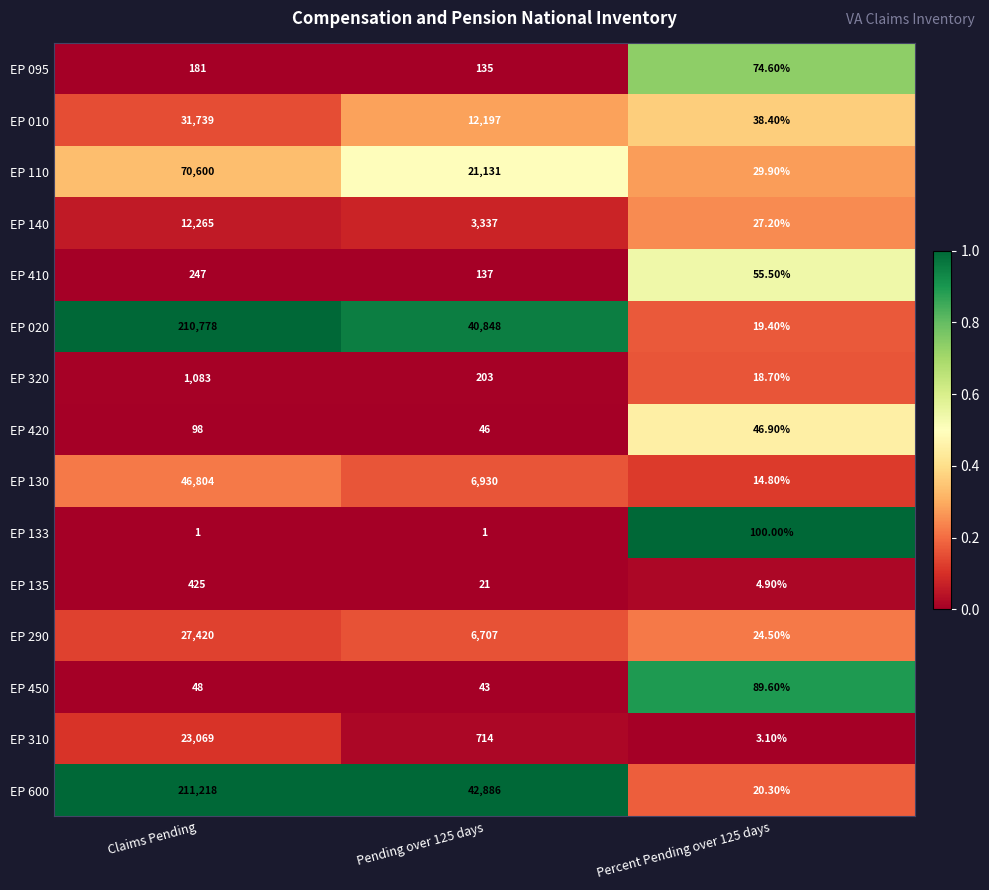

At which label does EP 135 first exceed 21?

Claims Pending